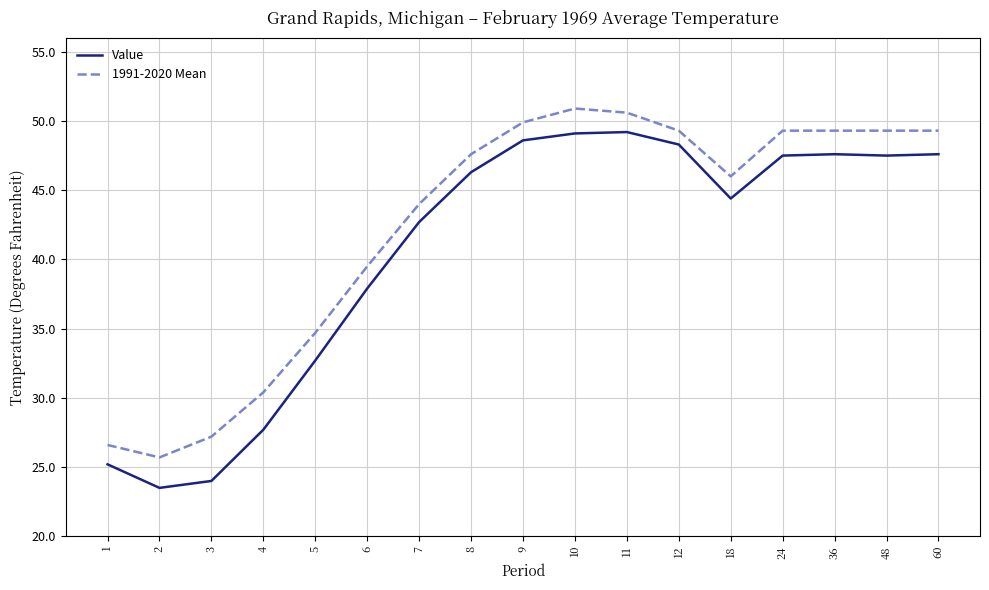

Which series has the widest spread of values?

Value